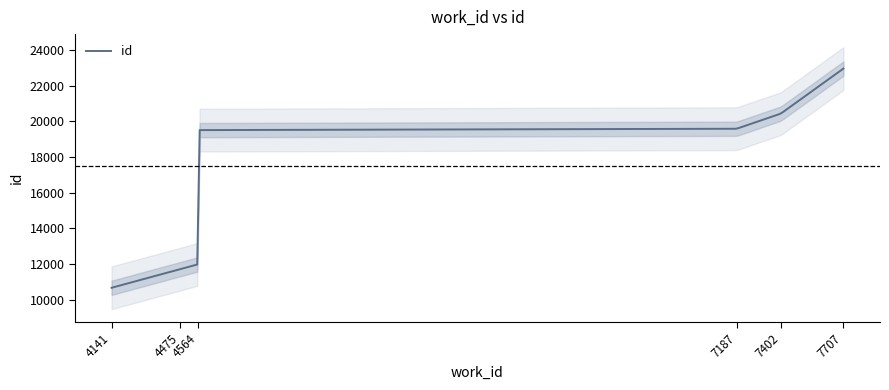

Reading right to left, transcribe all the data shown in this chart.

22961	20436	19587	19508	11987	10665